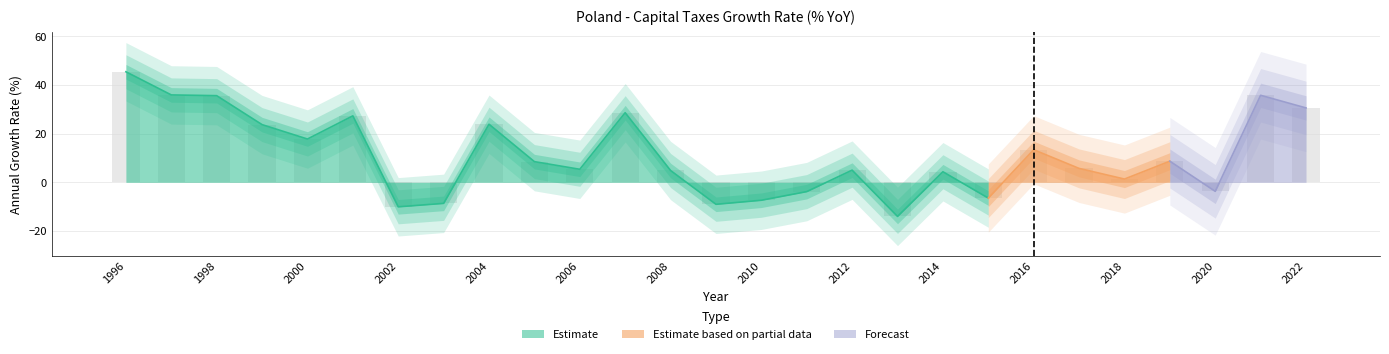

The value at 2015 is -3.1. True or false?

False